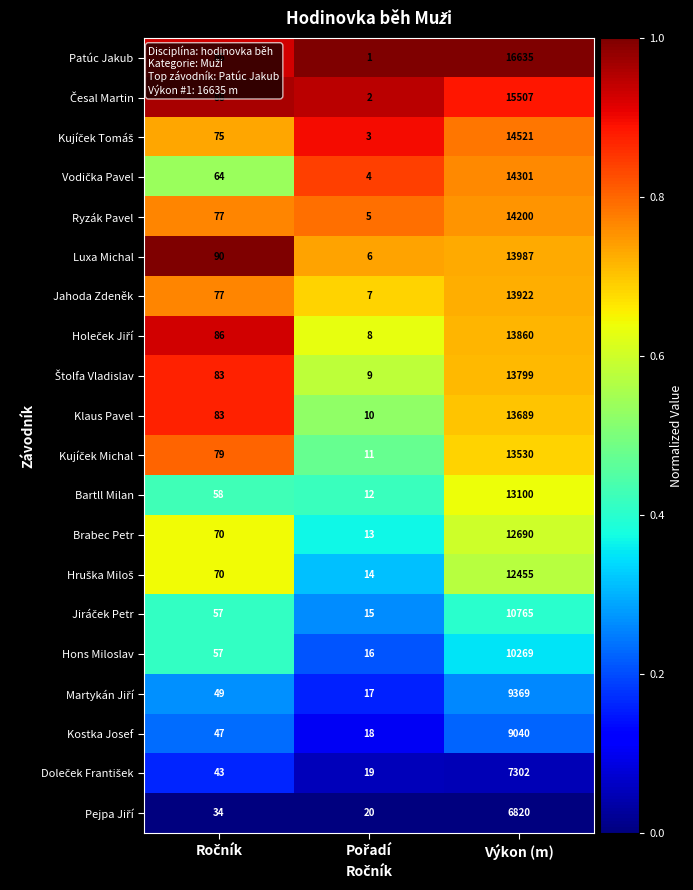

What is the maximum value shown in the chart?

16635